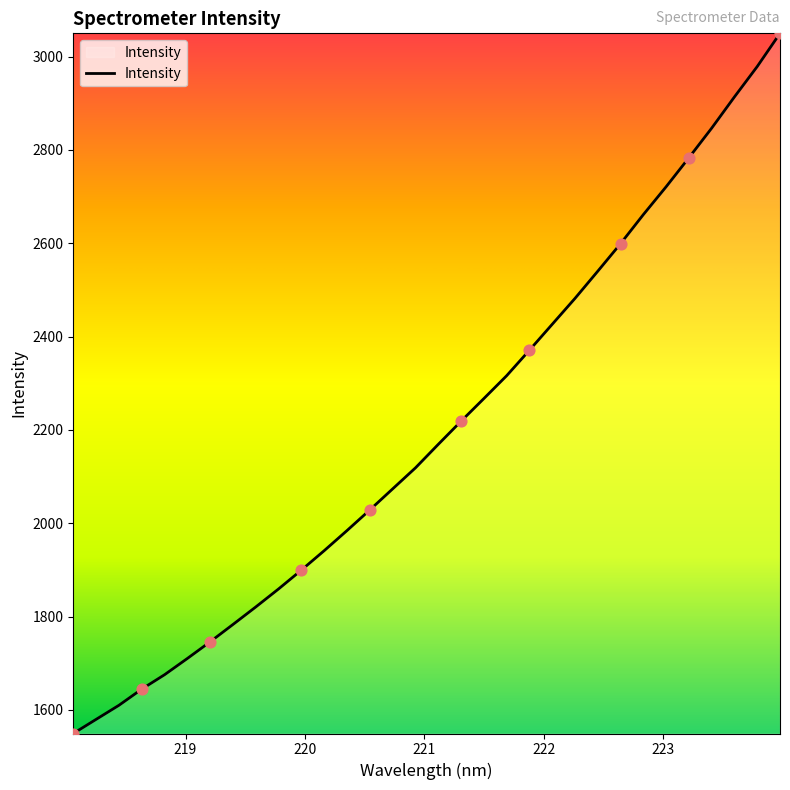

What is the maximum value shown in the chart?

3049.8